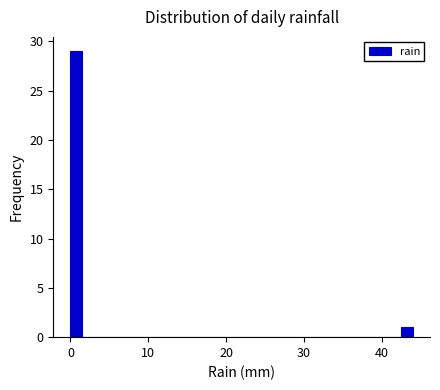

Read against the x-axis, roughly where is the centre of the tallest bar?

1